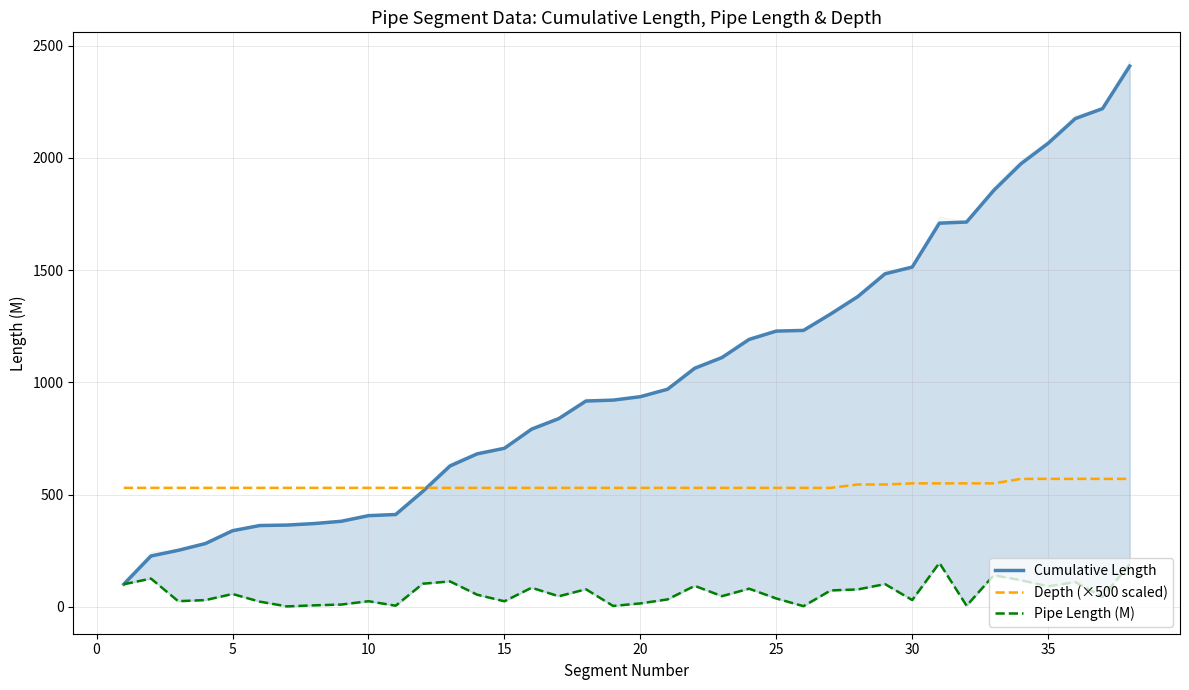

What is the minimum value shown in the chart?

2.0